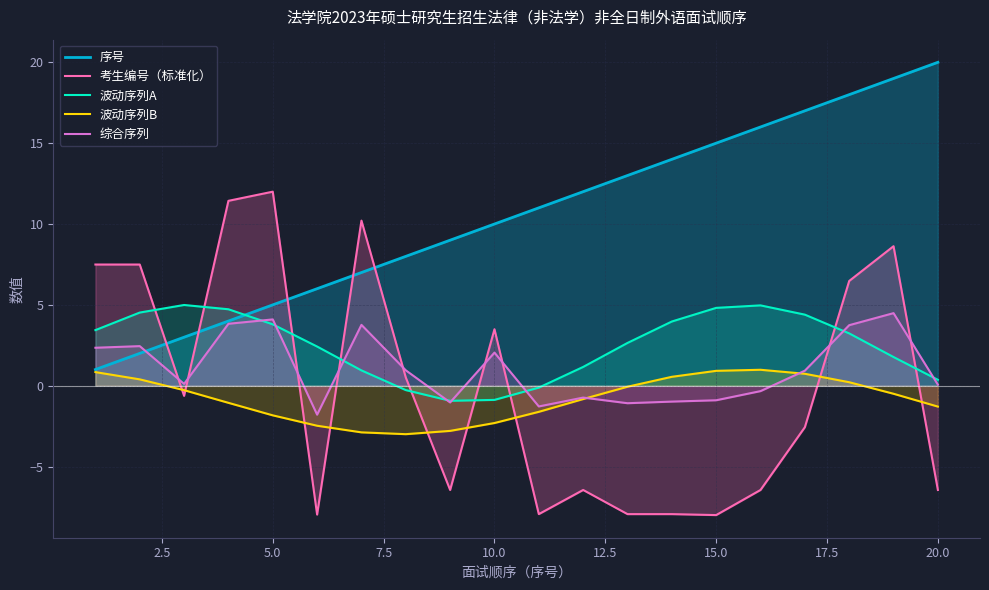

What is the difference between the second highest and minimum values in the 序号 series?

18.0